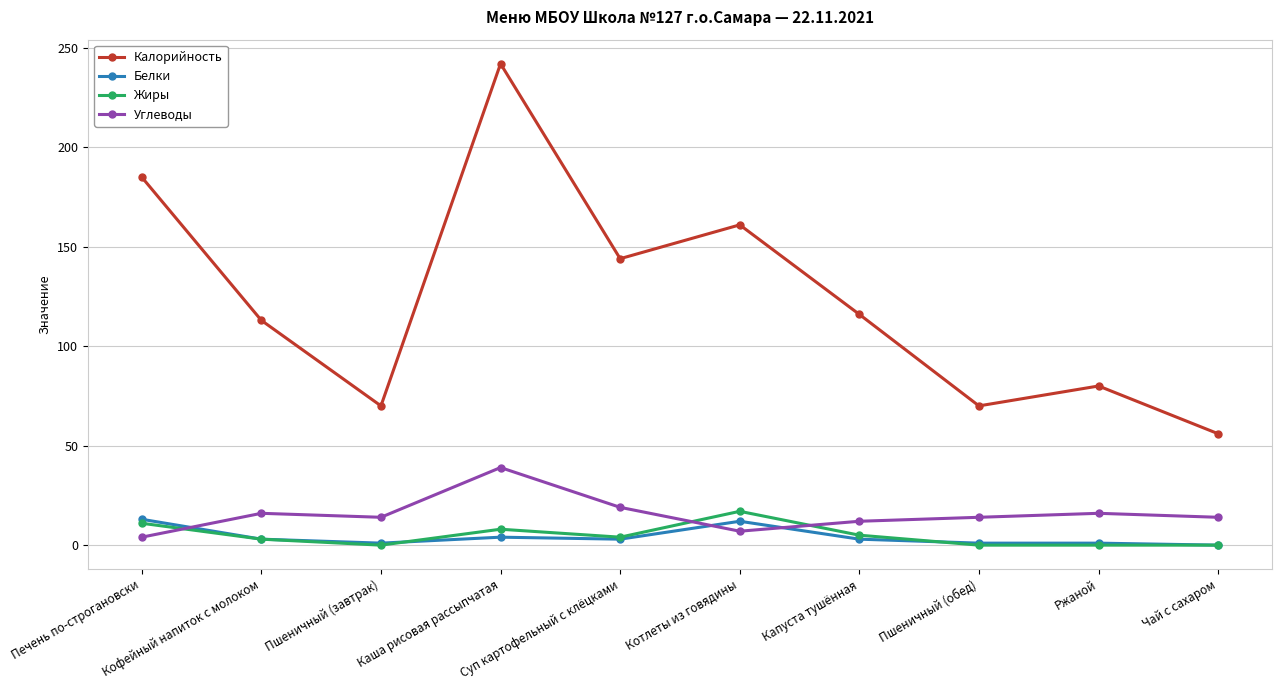

How many lines are shown in the chart?

4